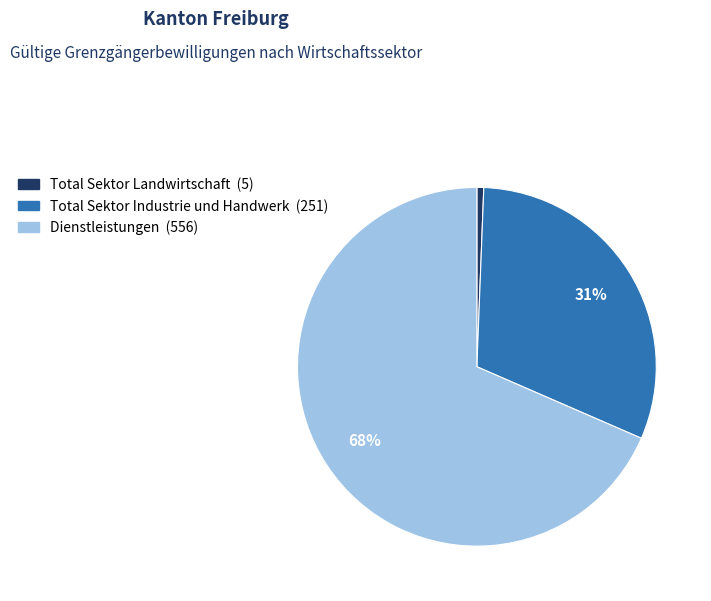

To the nearest percent, what is the average slice percentage?

33%